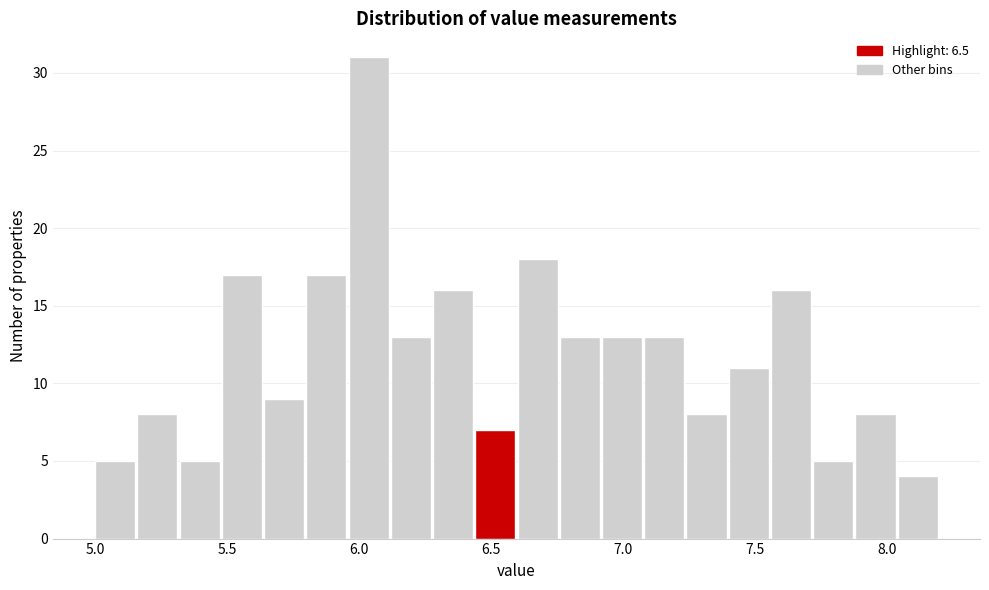

Around what value on the x-axis is the tallest bar? Give the approximate position of its centre, as read against the axis.

6.05